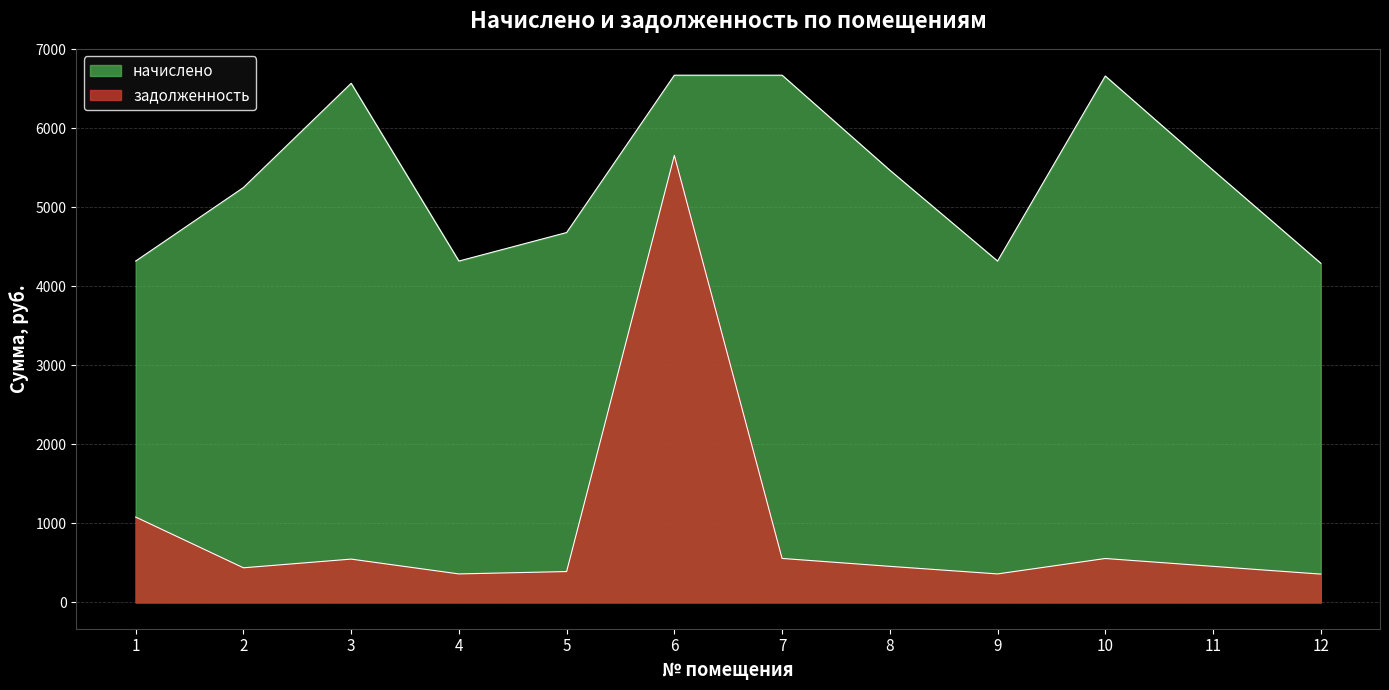

At which label is задолженность closest to 3007?

1